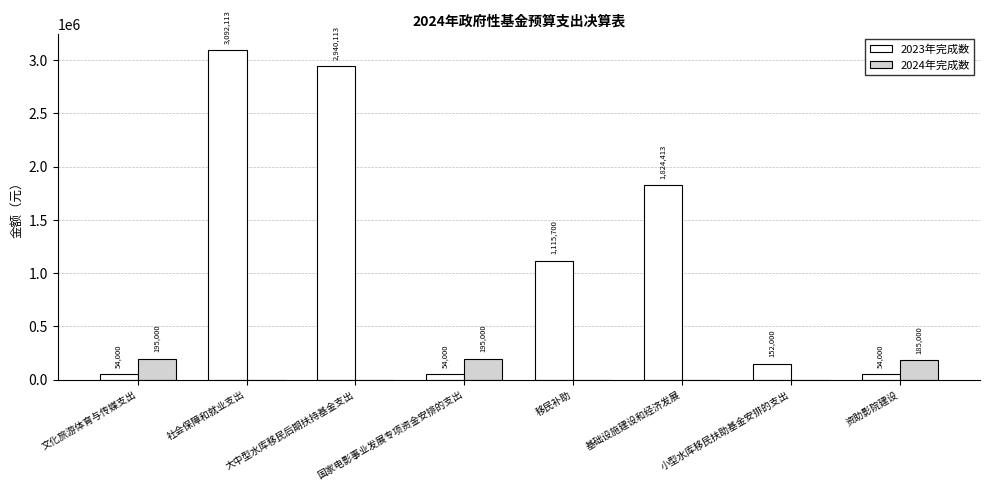

Is it true that 2024年完成数 equals 185000.0 at 资助影院建设?

True